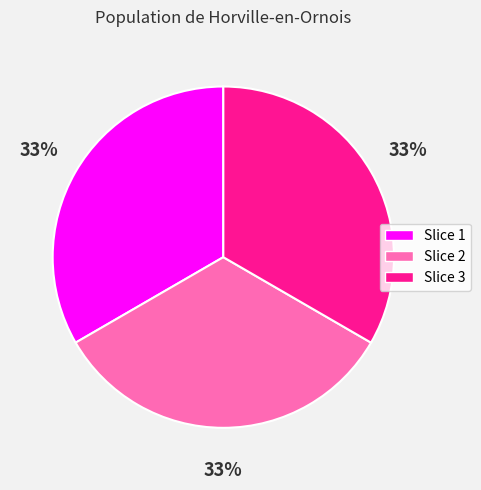

To the nearest percent, what is the average slice percentage?

33%